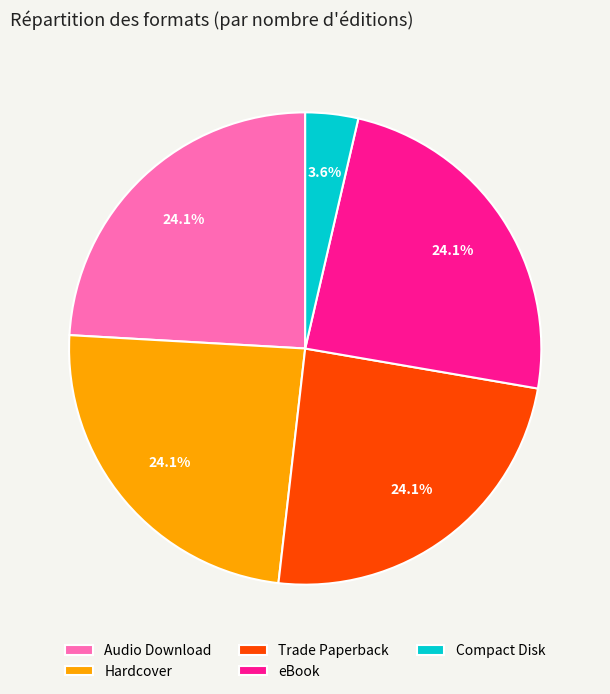

Is it true that Trade Paperback is 24% of the pie?

True